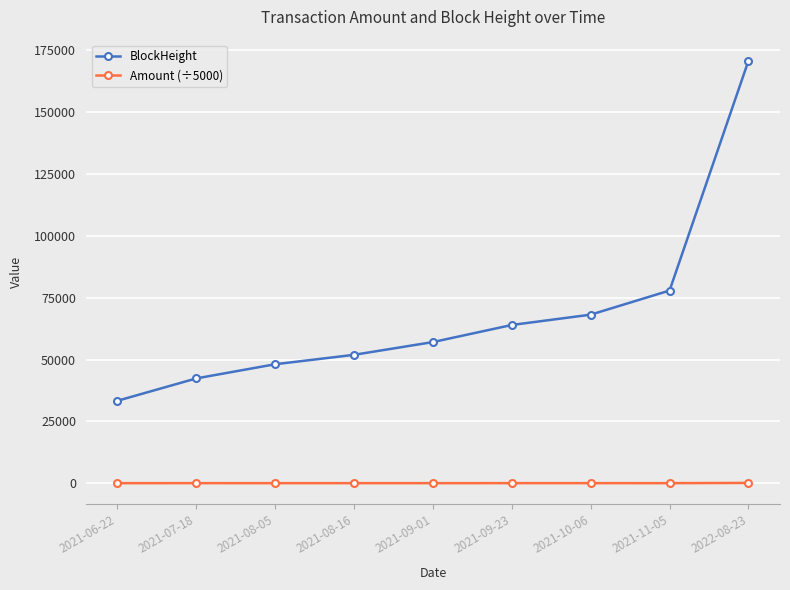

Rank the categories by BlockHeight value from lowest to highest.

2021-06-22, 2021-07-18, 2021-08-05, 2021-08-16, 2021-09-01, 2021-09-23, 2021-10-06, 2021-11-05, 2022-08-23